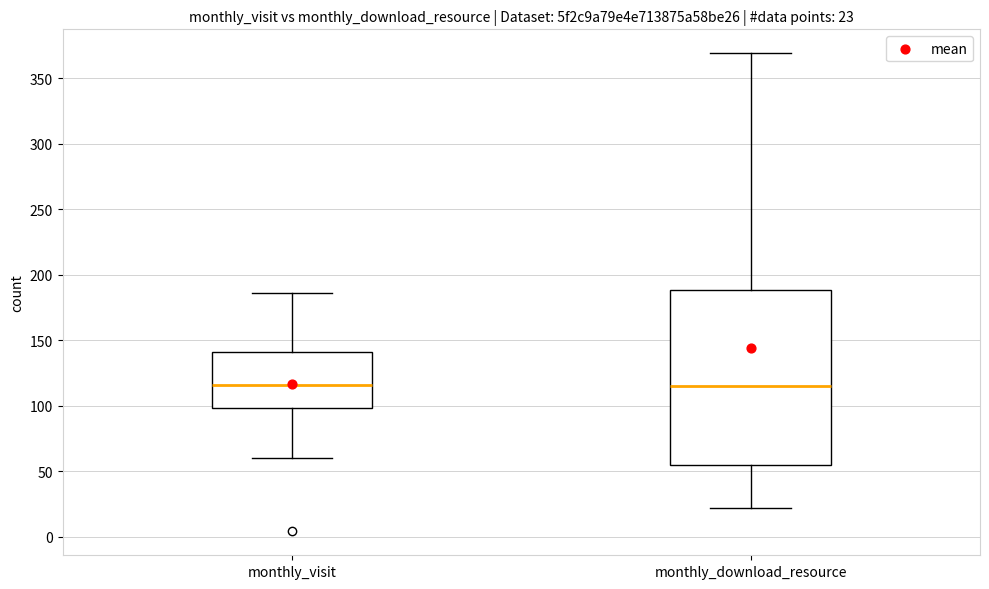

Which box is the tallest, from its lower edge to its upper edge?

monthly_download_resource